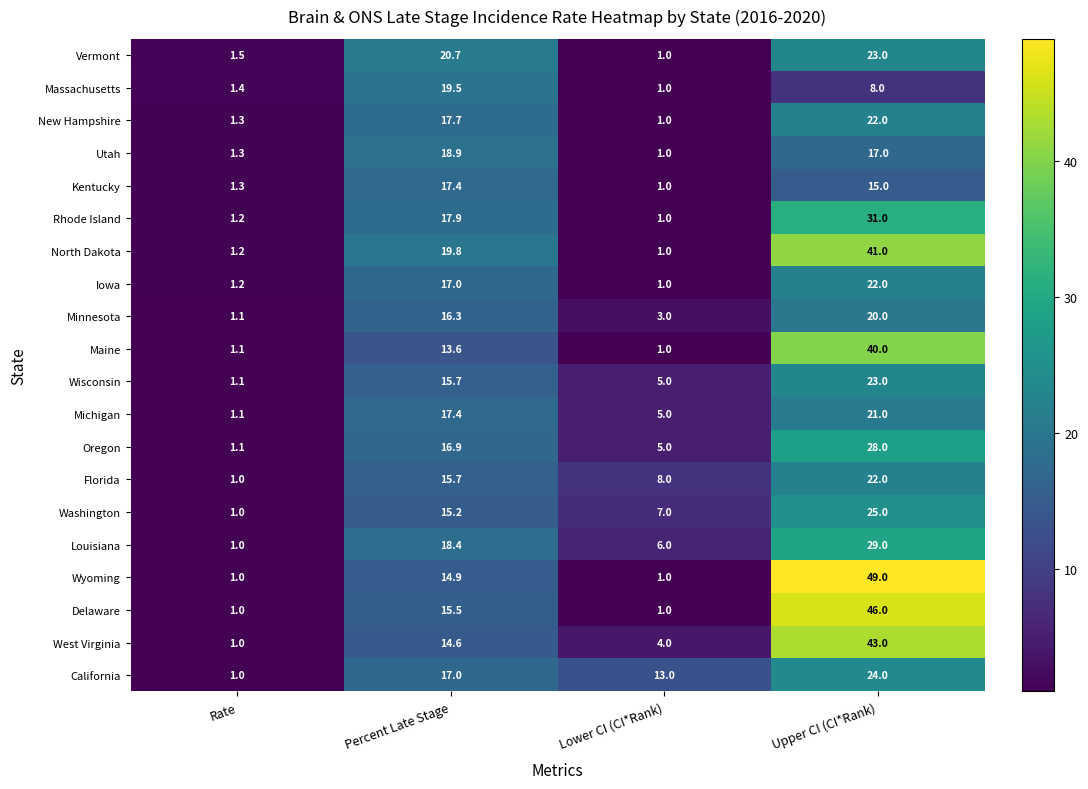

Is it true that Michigan equals 1.7 at Lower CI (CI*Rank)?

False